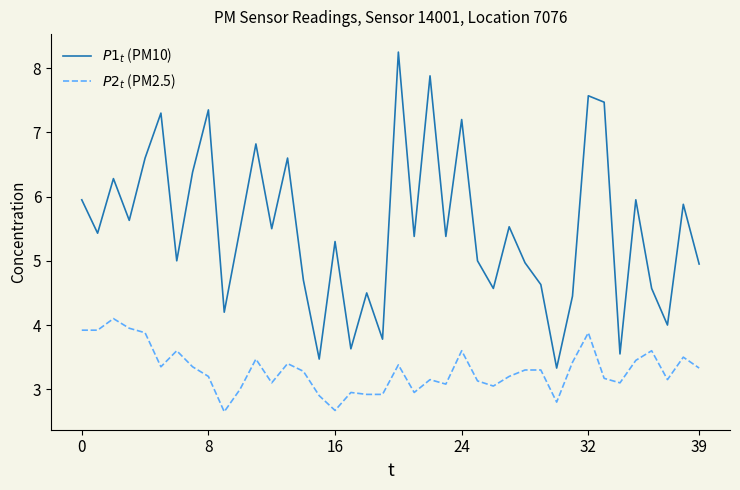

Which category has the lowest value in the $P1_t$ (PM10) series?

30